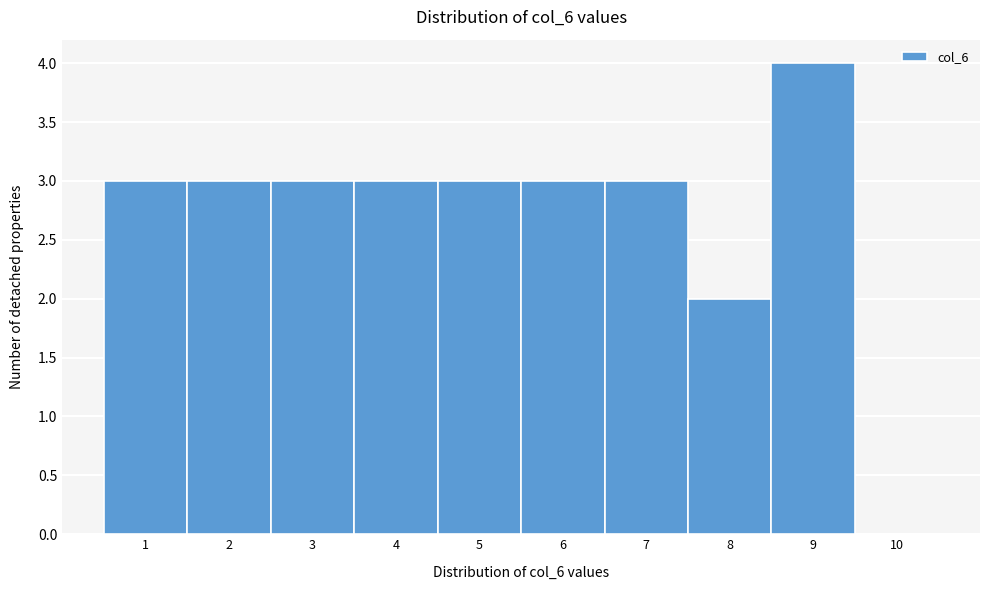

Reading left to right, extract all data points from this chart.

1=3	2=3	3=3	4=3	5=3	6=3	7=3	8=2	9=4	10=0